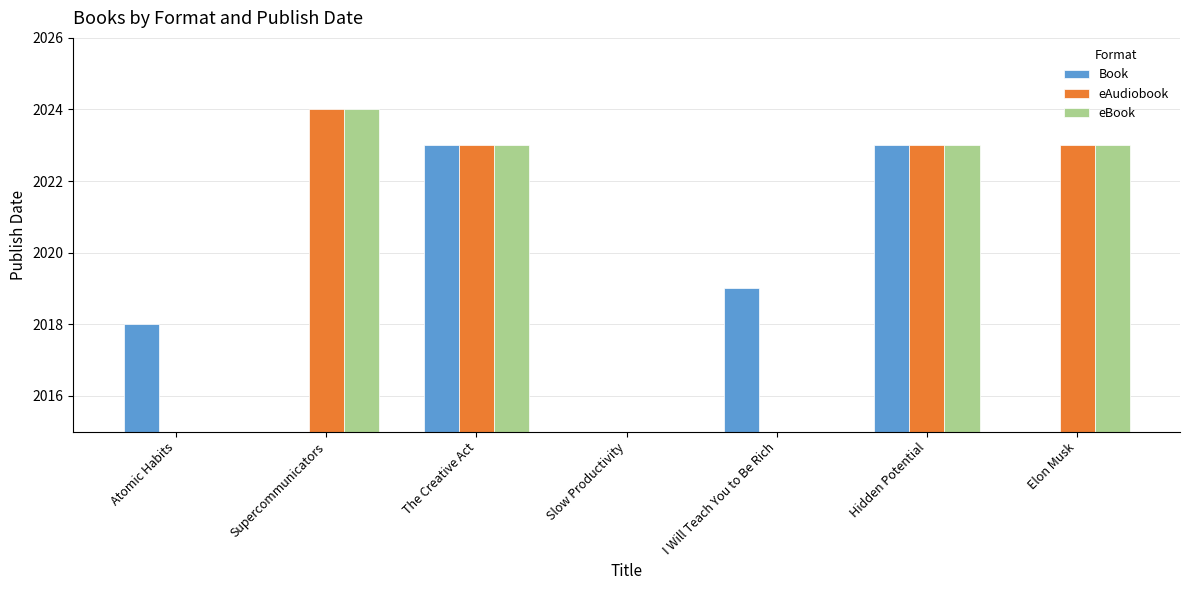

The value of Book at The Creative Act is 2023.0. True or false?

True